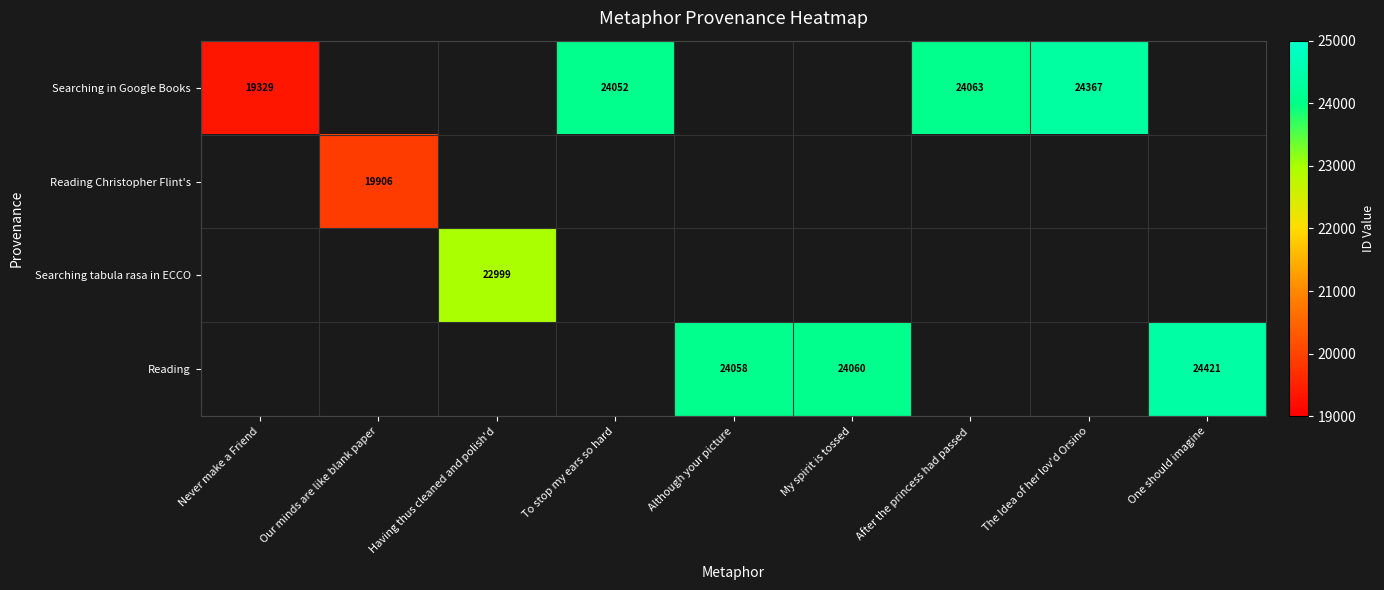

True or false: Searching in Google Books has a value of 5015 at The Idea of her lov'd Orsino.

False